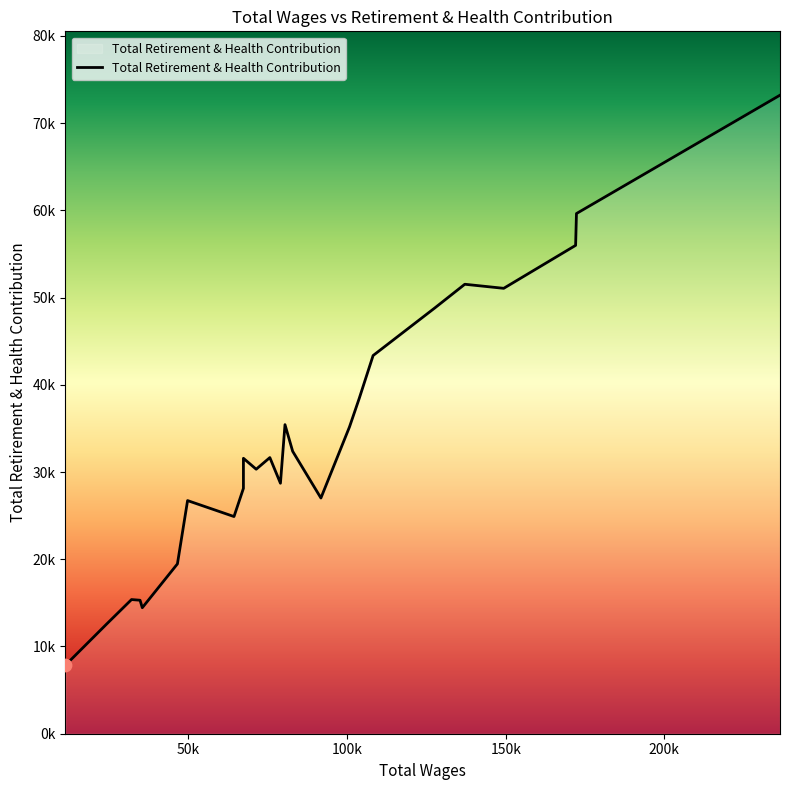

Between 46521.0 and 82846.0, which is larger?

82846.0